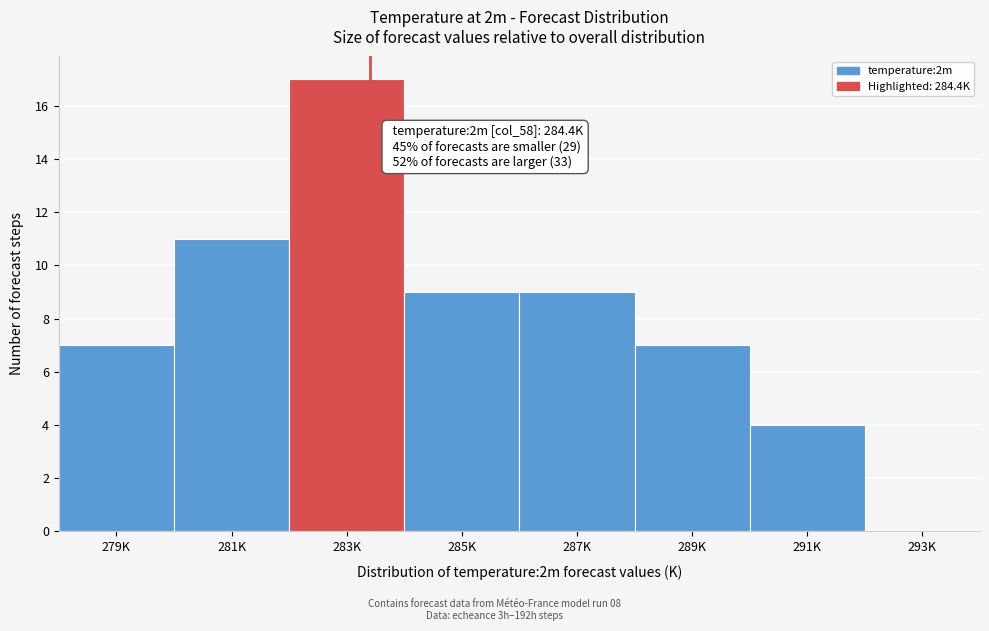

Reading left to right, transcribe all the data shown in this chart.

279K=7	281K=11	283K=17	285K=9	287K=9	289K=7	291K=4	293K=0